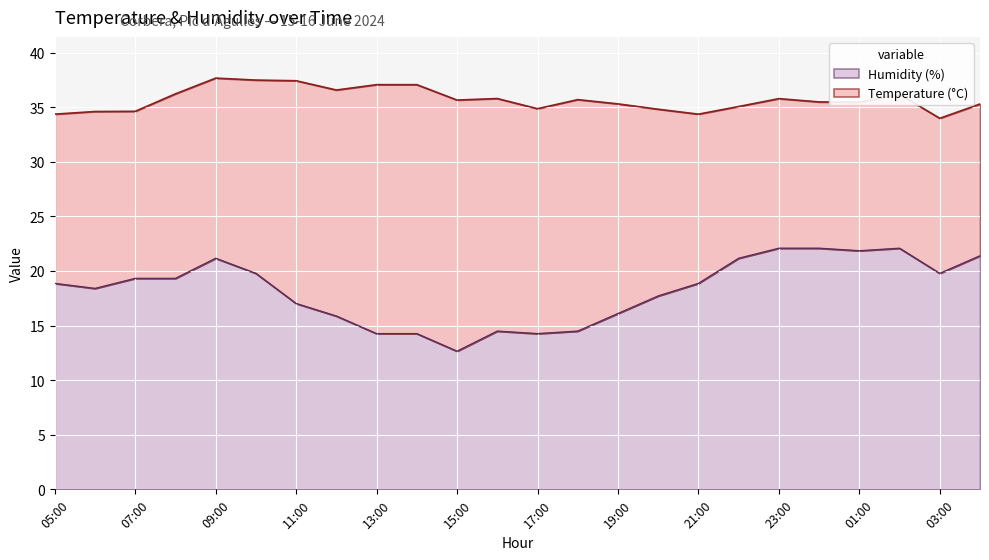

What is the difference between the maximum and minimum values?

9.4